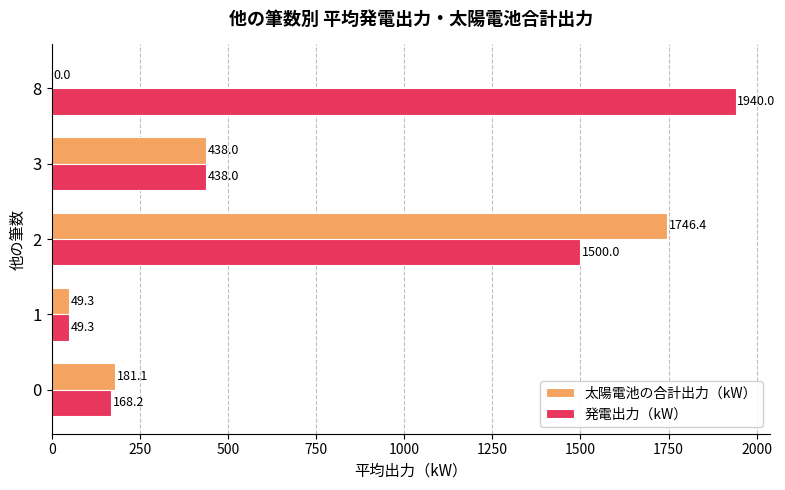

What is the maximum value shown in the chart?

1940.0